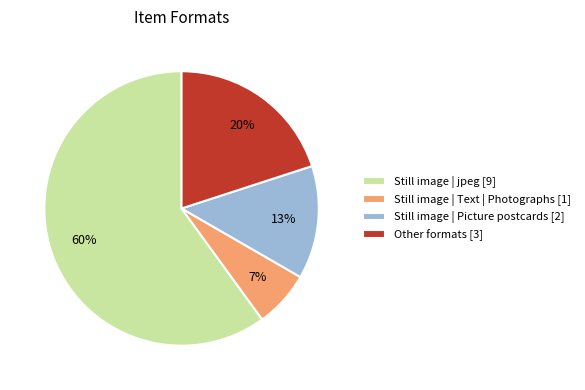

Count the number of slices in the pie.

4